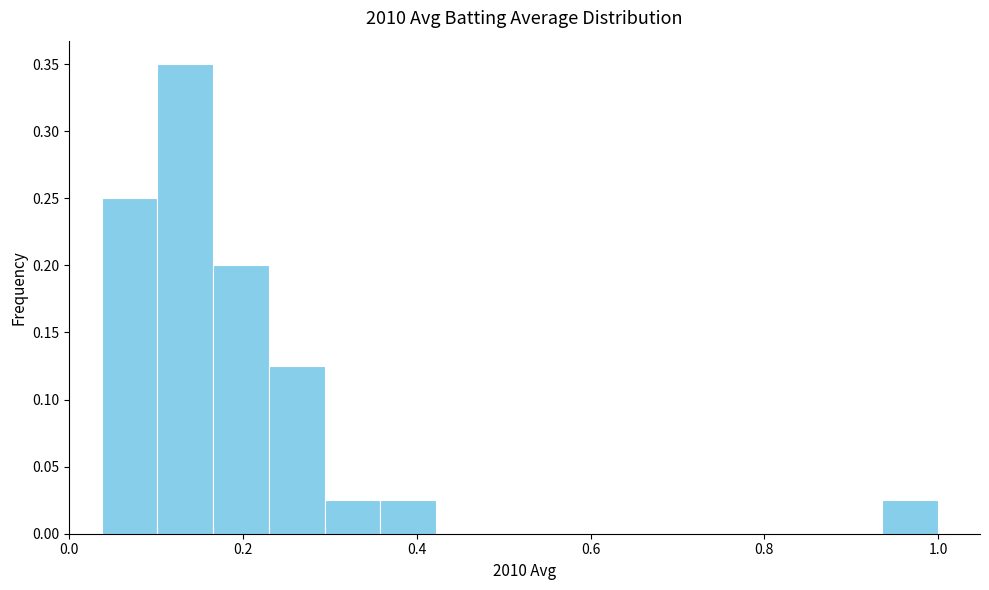

Around what value on the x-axis is the tallest bar? Give the approximate position of its centre, as read against the axis.

0.14